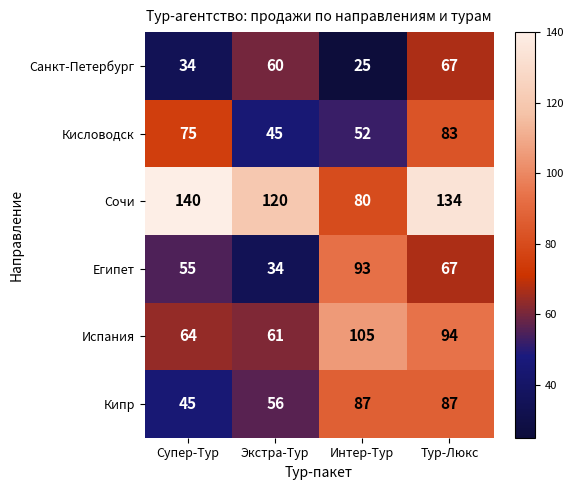

What is the average value of the Кисловодск series?

64